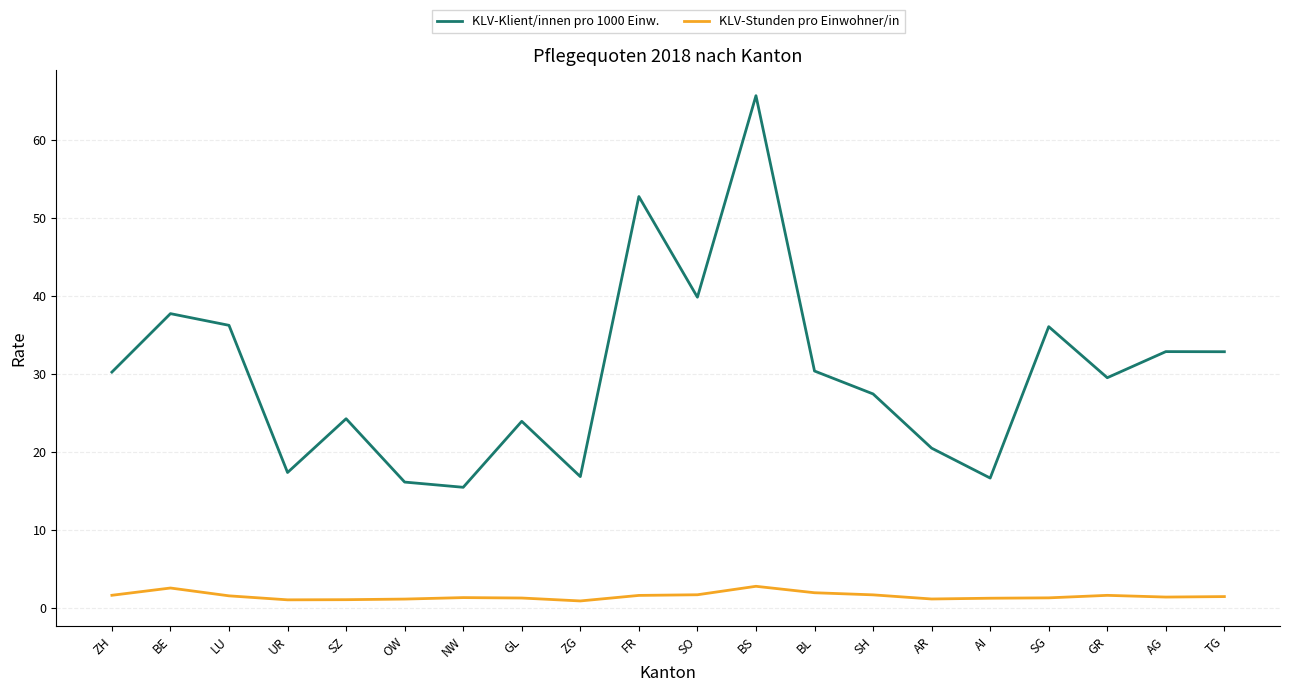

Which series has the largest total across all categories?

KLV-Klient/innen pro 1000 Einw.